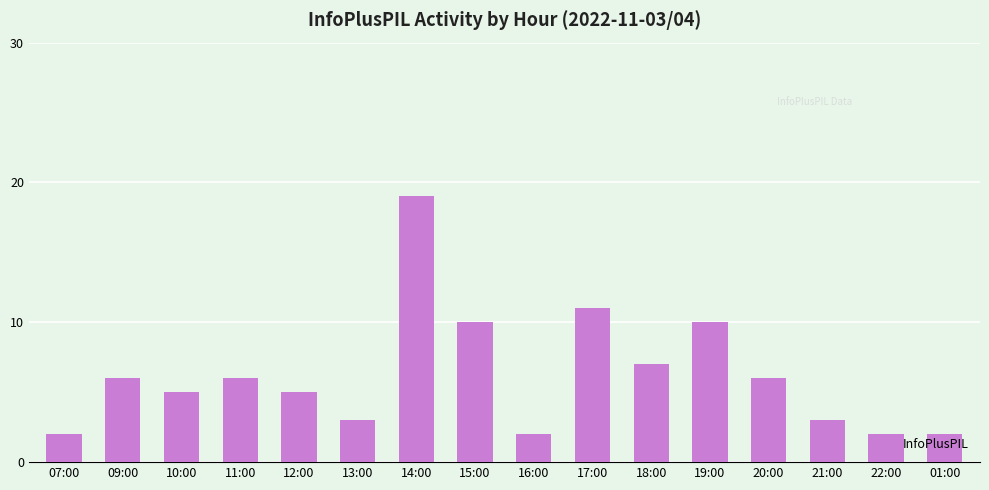

Approximately how many times larger is the value at 20:00 compared to 16:00?

3.0